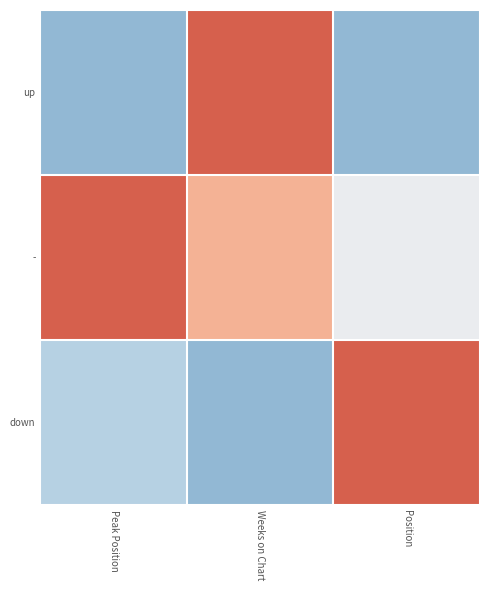

Reading right to left, what are all the values shown in this chart?

up: Position=0.0	Weeks on Chart=1.0	Peak Position=0.0
-: Position=0.4	Weeks on Chart=0.7	Peak Position=1.0
down: Position=1.0	Weeks on Chart=0.0	Peak Position=0.1